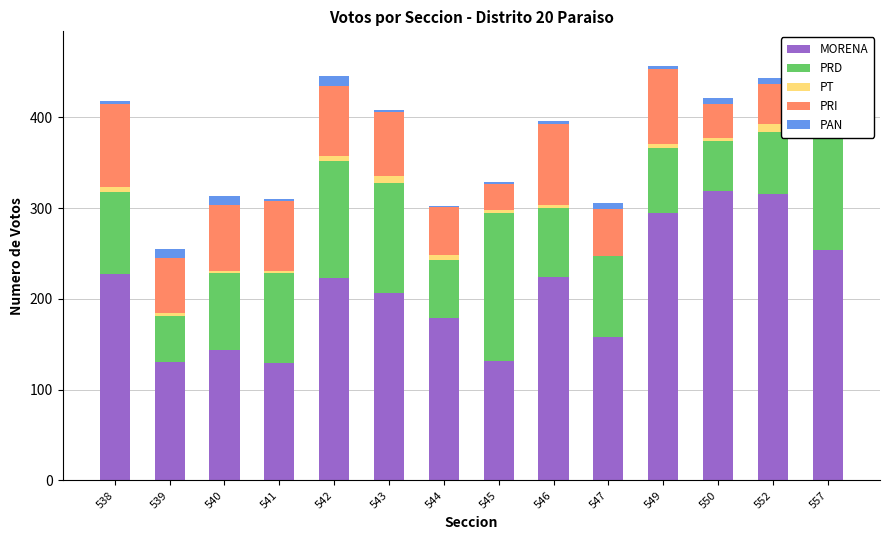

What is the sum of all MORENA values?

2934